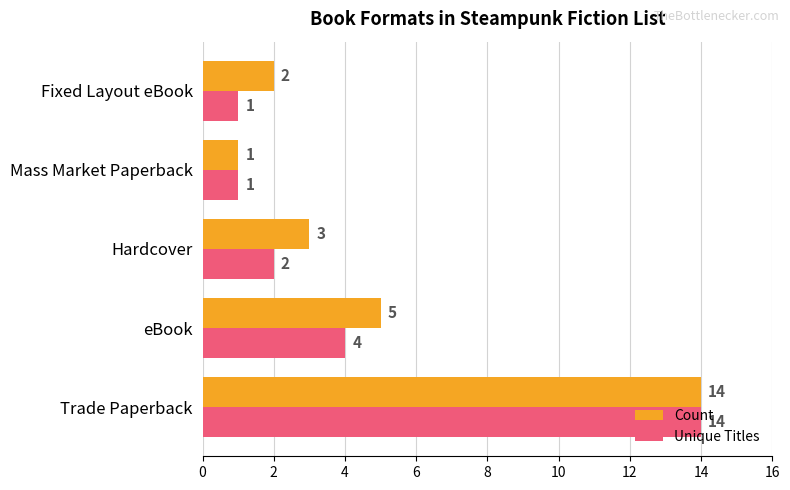

The value of Unique Titles at eBook is 4. True or false?

True